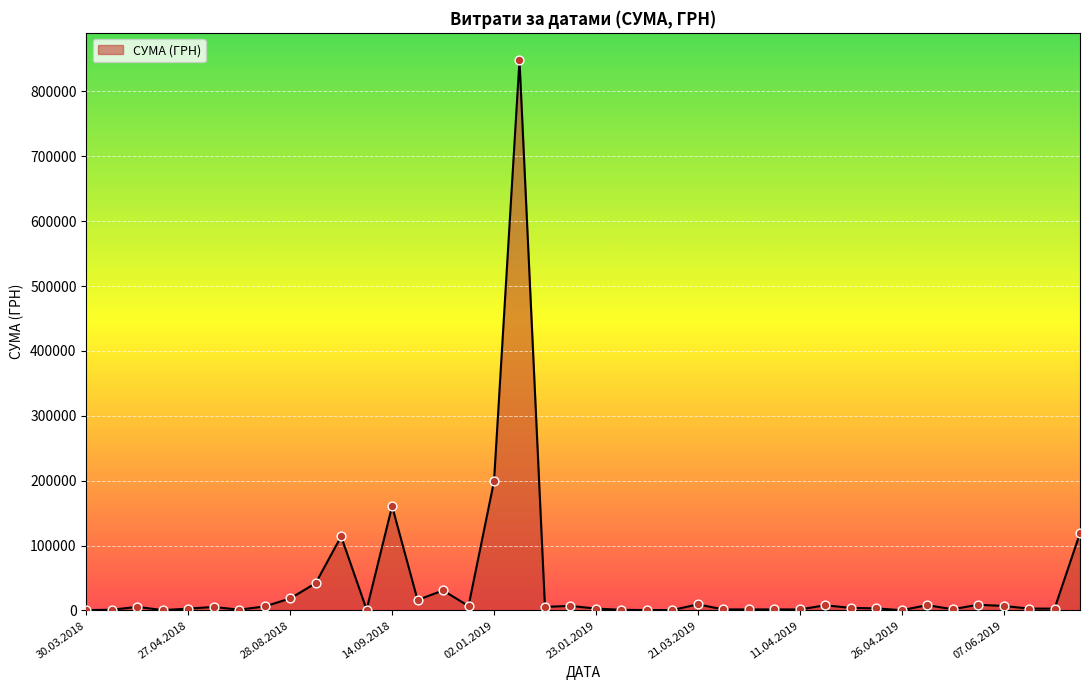

What is the maximum value shown in the chart?

847922.9